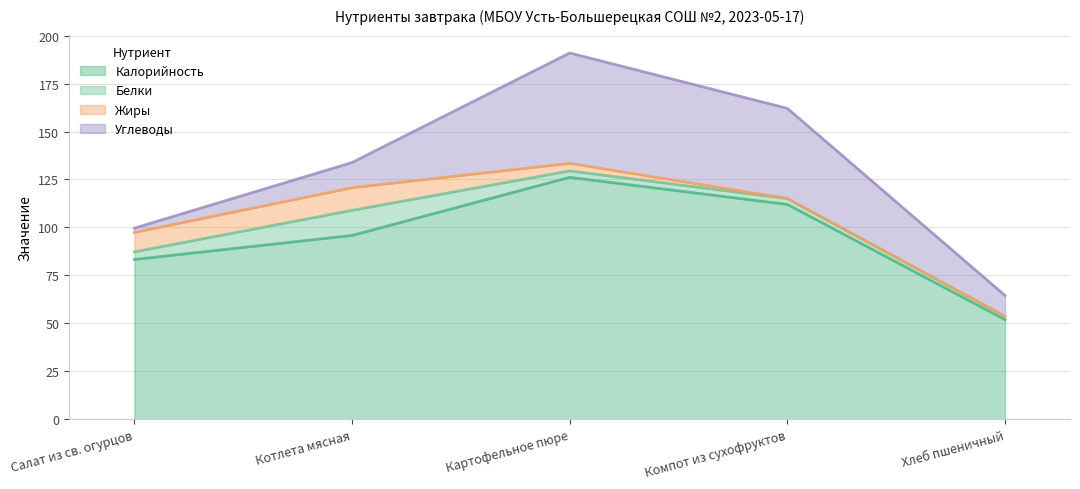

Reading right to left, list all the values displayed in this chart.

Калорийность: Хлеб пшеничный=51.9	Компот из сухофруктов=112.0	Картофельное пюре=126.1	Котлета мясная=95.8	Салат из св. огурцов=83.3
Белки: Хлеб пшеничный=1.7	Компот из сухофруктов=3.0	Картофельное пюре=3.3	Котлета мясная=13.1	Салат из св. огурцов=4.0
Жиры: Хлеб пшеничный=0.1	Компот из сухофруктов=0.1	Картофельное пюре=4.0	Котлета мясная=11.8	Салат из св. огурцов=10.1
Углеводы: Хлеб пшеничный=10.8	Компот из сухофруктов=47.0	Картофельное пюре=57.6	Котлета мясная=13.1	Салат из св. огурцов=2.2